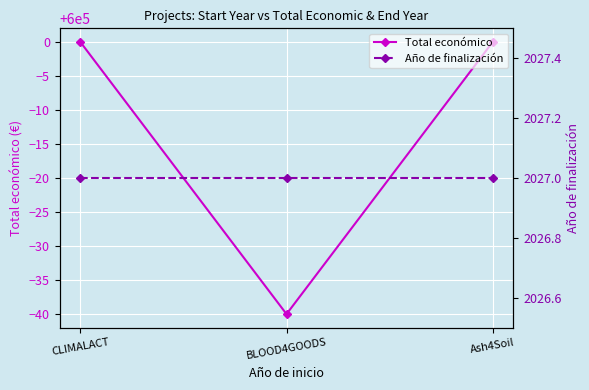

Between CLIMALACT and BLOOD4GOODS, which series saw the biggest shift?

Total económico